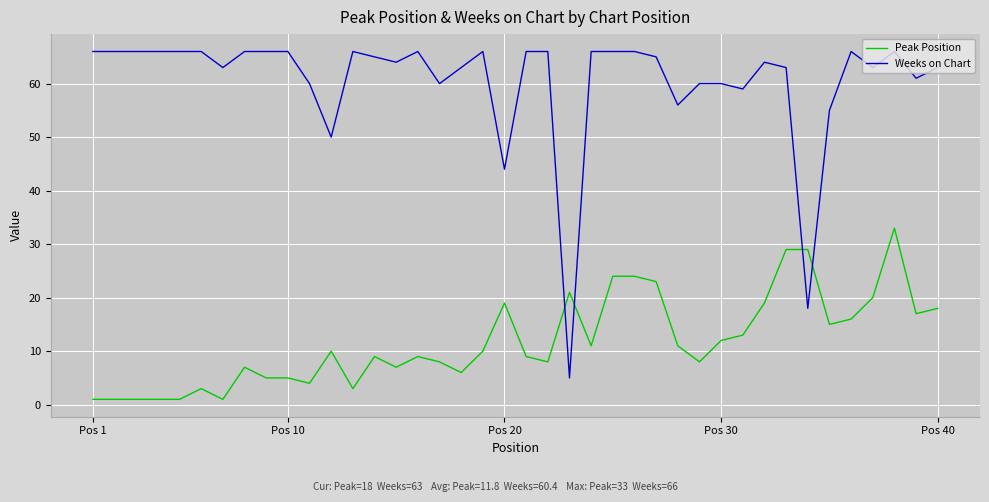

Reading left to right, what are all the values shown in this chart?

Peak Position: 1	1	1	1	1	3	1	7	5	5	4	10	3	9	7	9	8	6	10	19	9	8	21	11	24	24	23	11	8	12	13	19	29	29	15	16	20	33	17	18
Weeks on Chart: 66	66	66	66	66	66	63	66	66	66	60	50	66	65	64	66	60	63	66	44	66	66	5	66	66	66	65	56	60	60	59	64	63	18	55	66	63	66	61	63